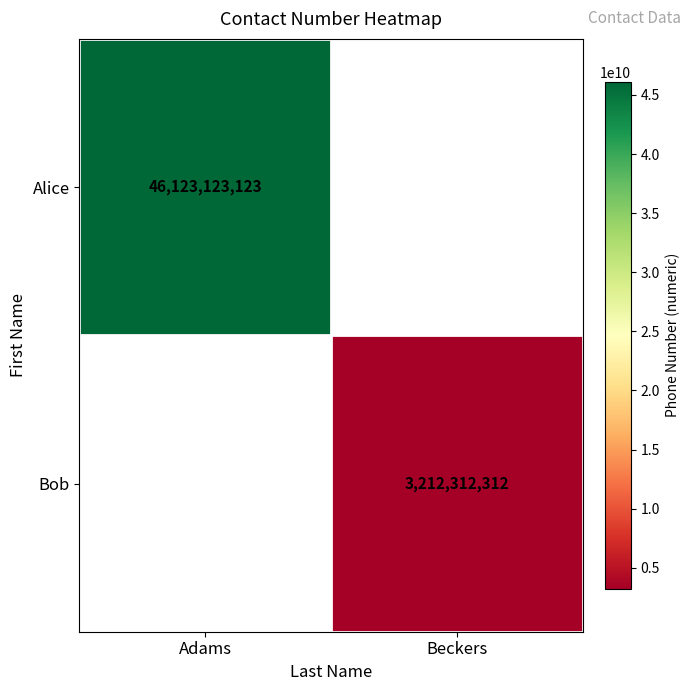

True or false: Alice has a value of 46123123123 at Adams.

True